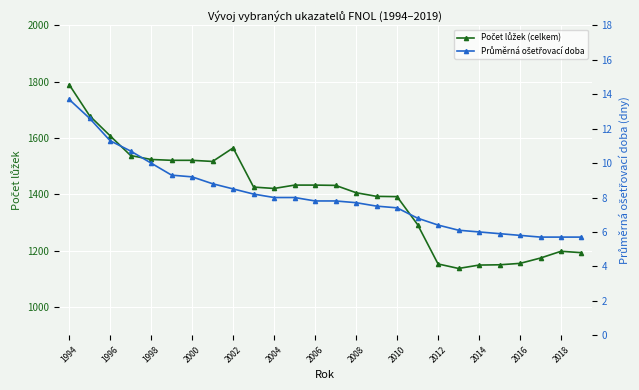

At 2000, list the series in order from largest to smallest.

Počet lůžek (celkem), Průměrná ošetřovací doba